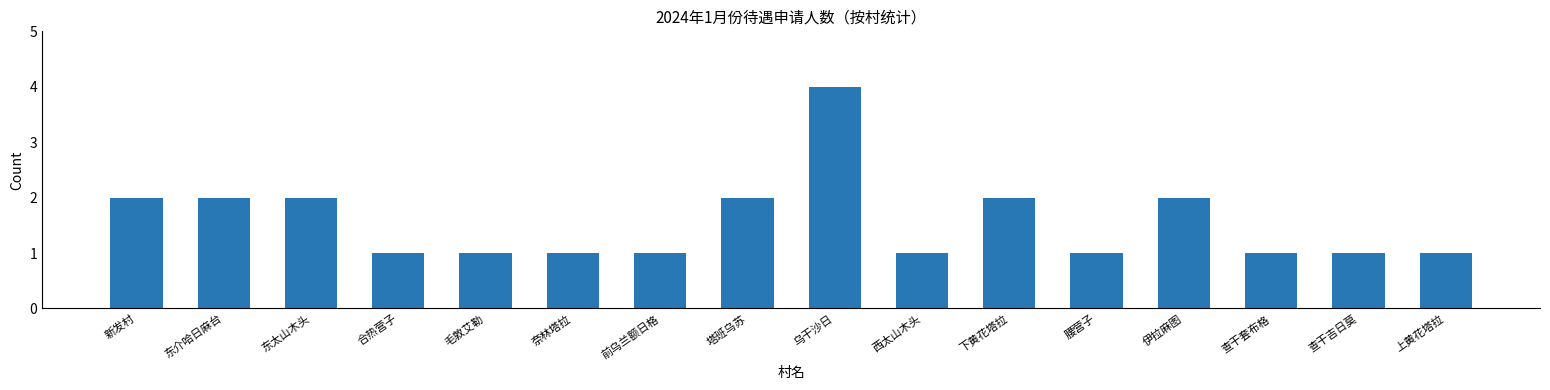

Reading right to left, transcribe all the data shown in this chart.

上黄花塔拉=1	查干吉日莫=1	查干套布格=1	伊拉麻图=2	腰营子=1	下黄花塔拉=2	西太山木头=1	乌干沙日=4	塔班乌苏=2	前乌兰额日格=1	奈林塔拉=1	毛敦艾勒=1	合热营子=1	东太山木头=2	东介哈日麻台=2	新发村=2